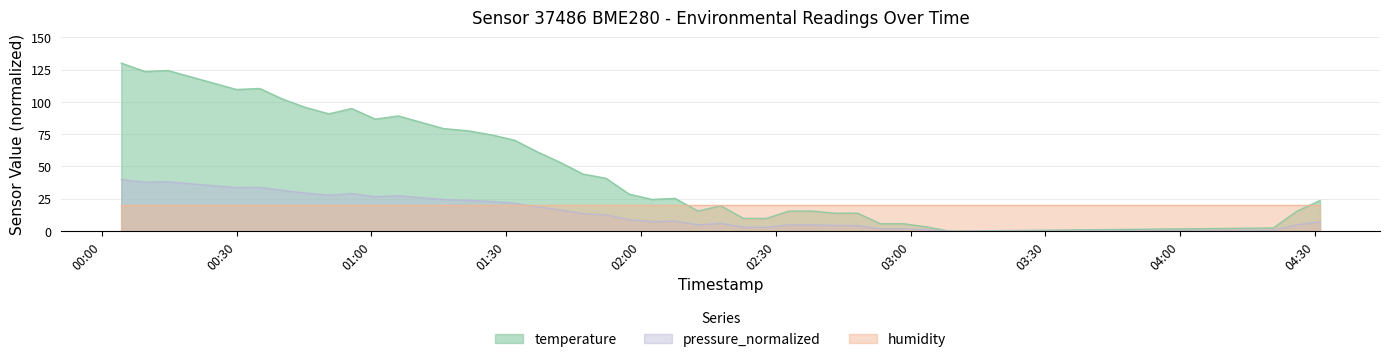

True or false: pressure_normalized has a value of 28.8 at 2022-08-18T01:42:03.

False